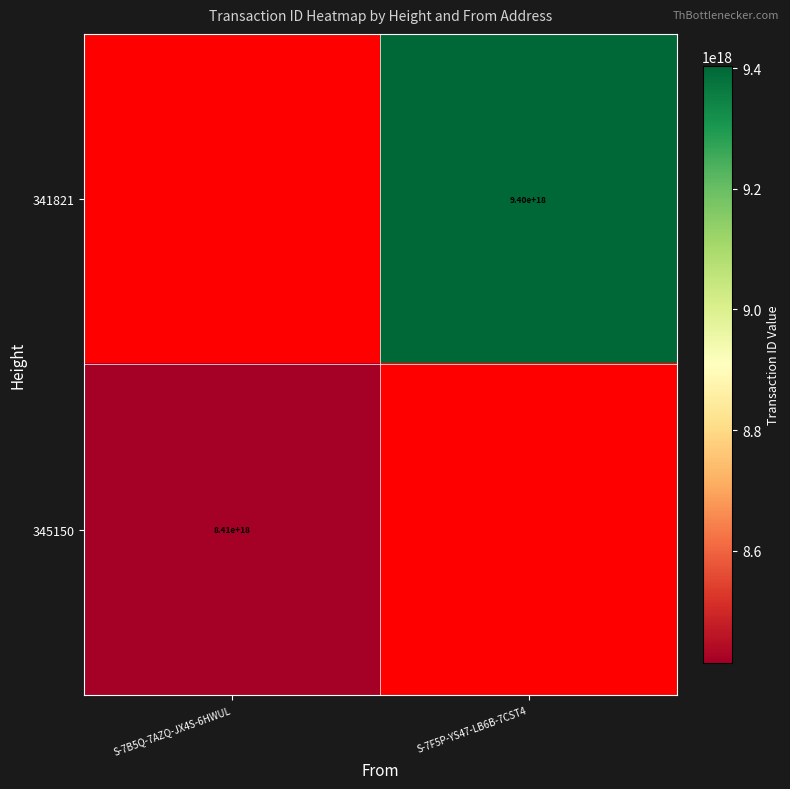

The 341821 series shows 14160188901641531392.0 at S-7F5P-YS47-LB6B-7CST4. True or false?

False